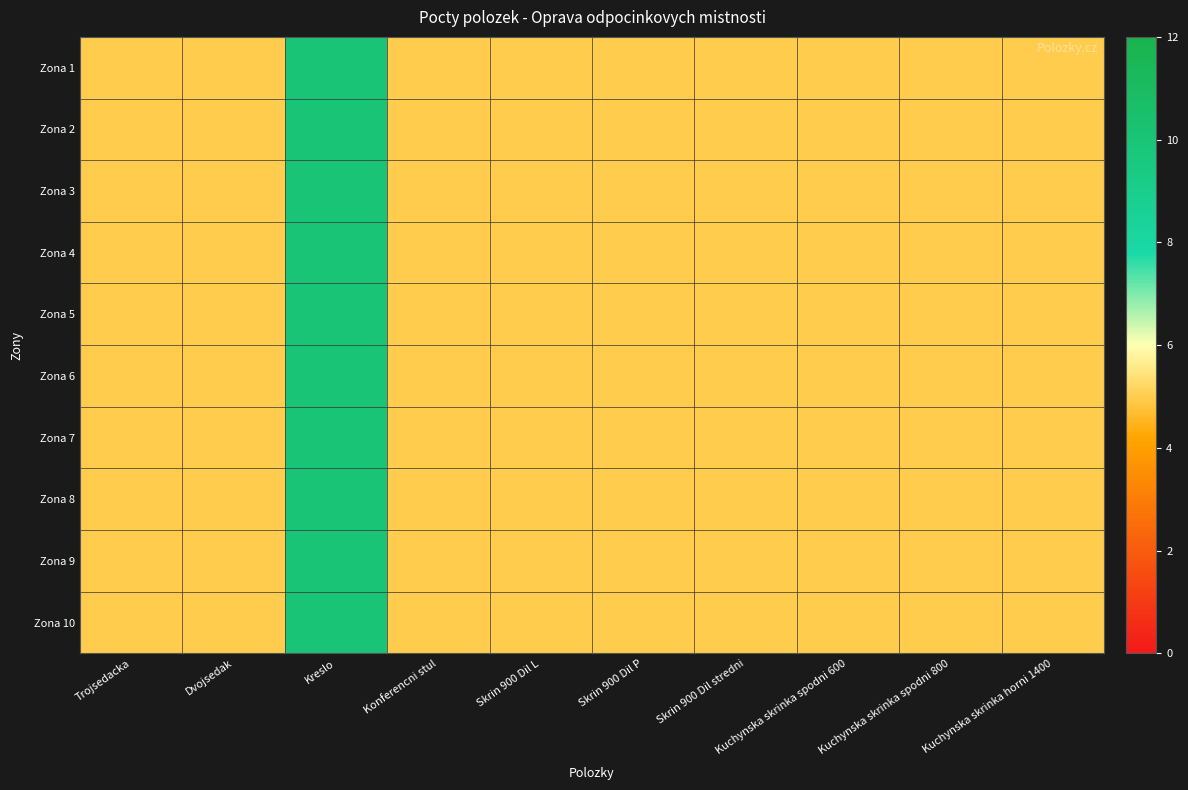

Reading right to left, extract all data points from this chart.

Zona 1: Kuchynska skrinka horni 1400=5	Kuchynska skrinka spodni 800=5	Kuchynska skrinka spodni 600=5	Skrin 900 Dil stredni=5	Skrin 900 Dil P=5	Skrin 900 Dil L=5	Konferencni stul=5	Kreslo=10	Dvojsedak=5	Trojsedacka=5
Zona 2: Kuchynska skrinka horni 1400=5	Kuchynska skrinka spodni 800=5	Kuchynska skrinka spodni 600=5	Skrin 900 Dil stredni=5	Skrin 900 Dil P=5	Skrin 900 Dil L=5	Konferencni stul=5	Kreslo=10	Dvojsedak=5	Trojsedacka=5
Zona 3: Kuchynska skrinka horni 1400=5	Kuchynska skrinka spodni 800=5	Kuchynska skrinka spodni 600=5	Skrin 900 Dil stredni=5	Skrin 900 Dil P=5	Skrin 900 Dil L=5	Konferencni stul=5	Kreslo=10	Dvojsedak=5	Trojsedacka=5
Zona 4: Kuchynska skrinka horni 1400=5	Kuchynska skrinka spodni 800=5	Kuchynska skrinka spodni 600=5	Skrin 900 Dil stredni=5	Skrin 900 Dil P=5	Skrin 900 Dil L=5	Konferencni stul=5	Kreslo=10	Dvojsedak=5	Trojsedacka=5
Zona 5: Kuchynska skrinka horni 1400=5	Kuchynska skrinka spodni 800=5	Kuchynska skrinka spodni 600=5	Skrin 900 Dil stredni=5	Skrin 900 Dil P=5	Skrin 900 Dil L=5	Konferencni stul=5	Kreslo=10	Dvojsedak=5	Trojsedacka=5
Zona 6: Kuchynska skrinka horni 1400=5	Kuchynska skrinka spodni 800=5	Kuchynska skrinka spodni 600=5	Skrin 900 Dil stredni=5	Skrin 900 Dil P=5	Skrin 900 Dil L=5	Konferencni stul=5	Kreslo=10	Dvojsedak=5	Trojsedacka=5
Zona 7: Kuchynska skrinka horni 1400=5	Kuchynska skrinka spodni 800=5	Kuchynska skrinka spodni 600=5	Skrin 900 Dil stredni=5	Skrin 900 Dil P=5	Skrin 900 Dil L=5	Konferencni stul=5	Kreslo=10	Dvojsedak=5	Trojsedacka=5
Zona 8: Kuchynska skrinka horni 1400=5	Kuchynska skrinka spodni 800=5	Kuchynska skrinka spodni 600=5	Skrin 900 Dil stredni=5	Skrin 900 Dil P=5	Skrin 900 Dil L=5	Konferencni stul=5	Kreslo=10	Dvojsedak=5	Trojsedacka=5
Zona 9: Kuchynska skrinka horni 1400=5	Kuchynska skrinka spodni 800=5	Kuchynska skrinka spodni 600=5	Skrin 900 Dil stredni=5	Skrin 900 Dil P=5	Skrin 900 Dil L=5	Konferencni stul=5	Kreslo=10	Dvojsedak=5	Trojsedacka=5
Zona 10: Kuchynska skrinka horni 1400=5	Kuchynska skrinka spodni 800=5	Kuchynska skrinka spodni 600=5	Skrin 900 Dil stredni=5	Skrin 900 Dil P=5	Skrin 900 Dil L=5	Konferencni stul=5	Kreslo=10	Dvojsedak=5	Trojsedacka=5